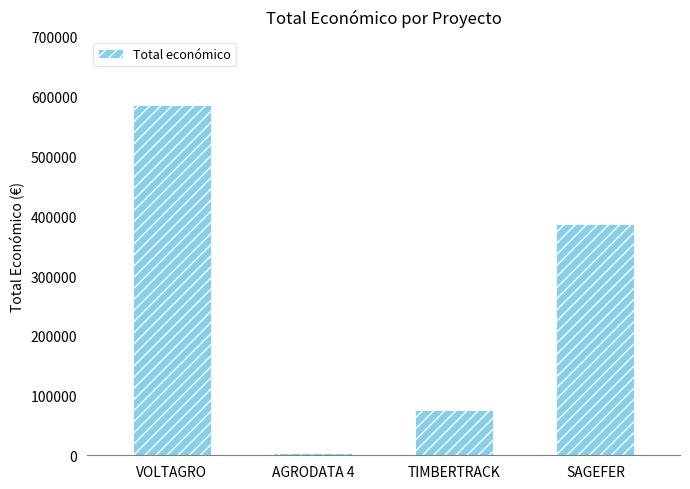

Reading left to right, what are all the values shown in this chart?

585460	3000	75575	387426